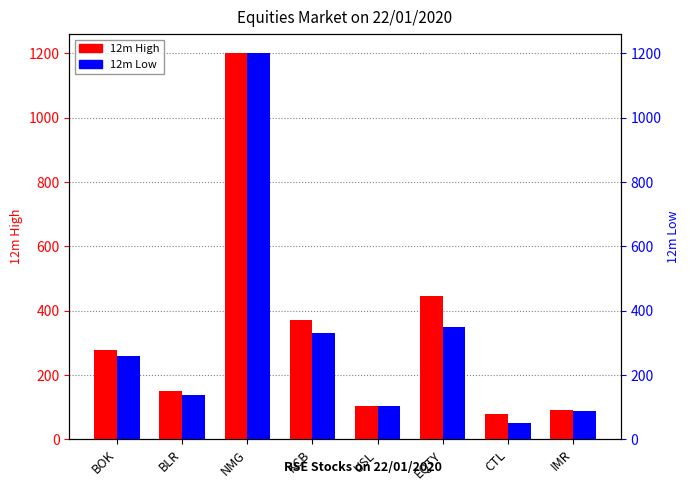

At USL, list the series in order from largest to smallest.

12m High, 12m Low